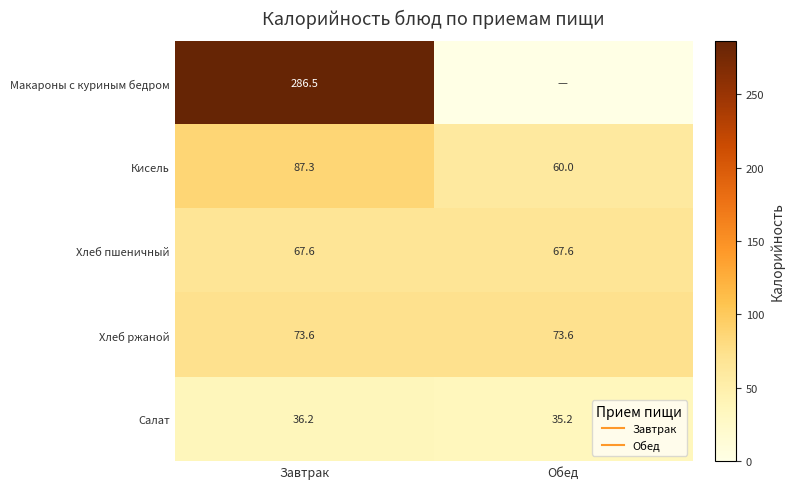

At which category does the chart reach its peak across all series?

Завтрак